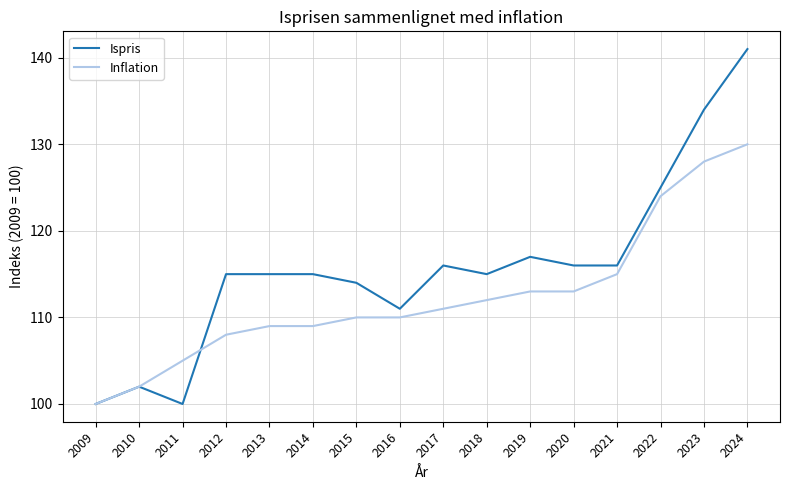

What is the total value across all series at 2014?

224